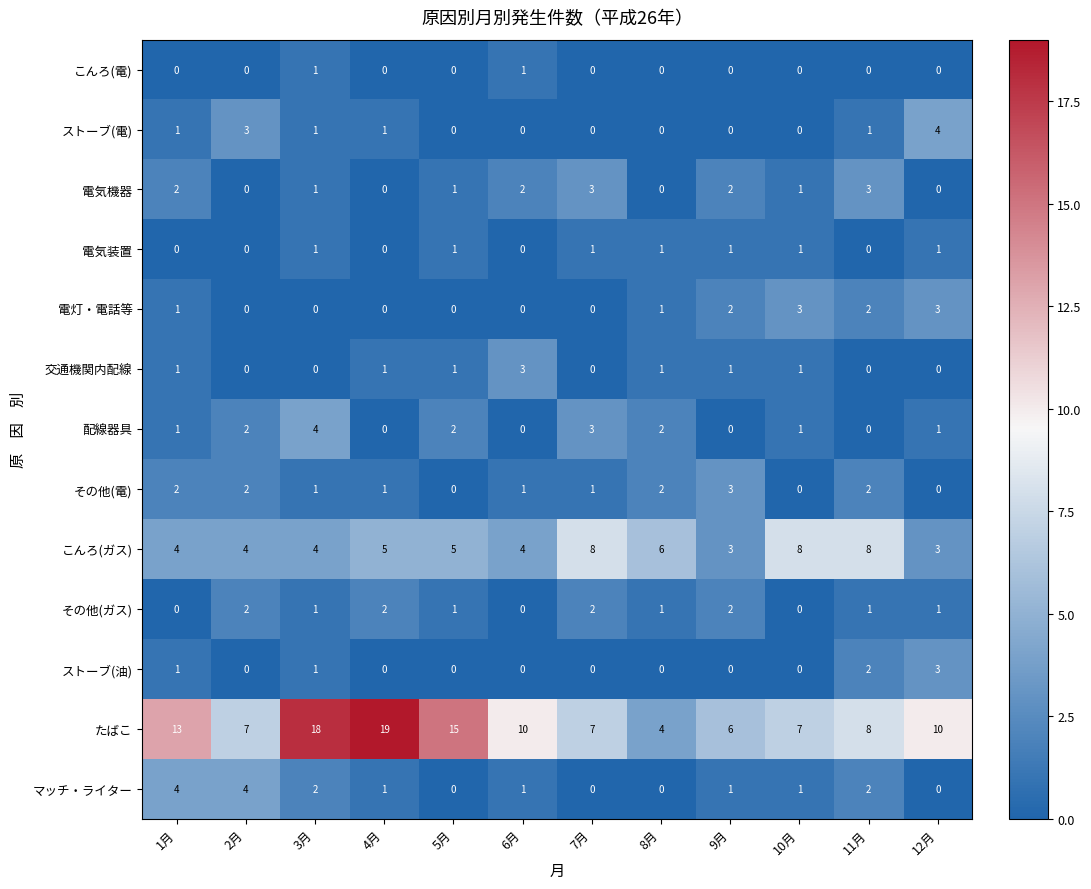

True or false: 電気装置 has a value of 1 at 5月.

True